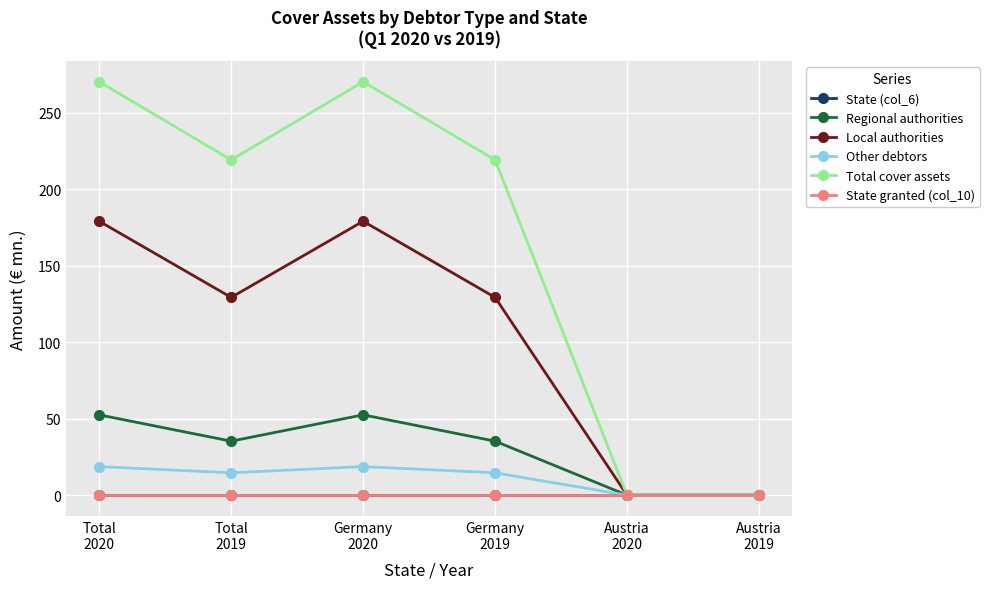

Does the chart have visible grid lines?

Yes